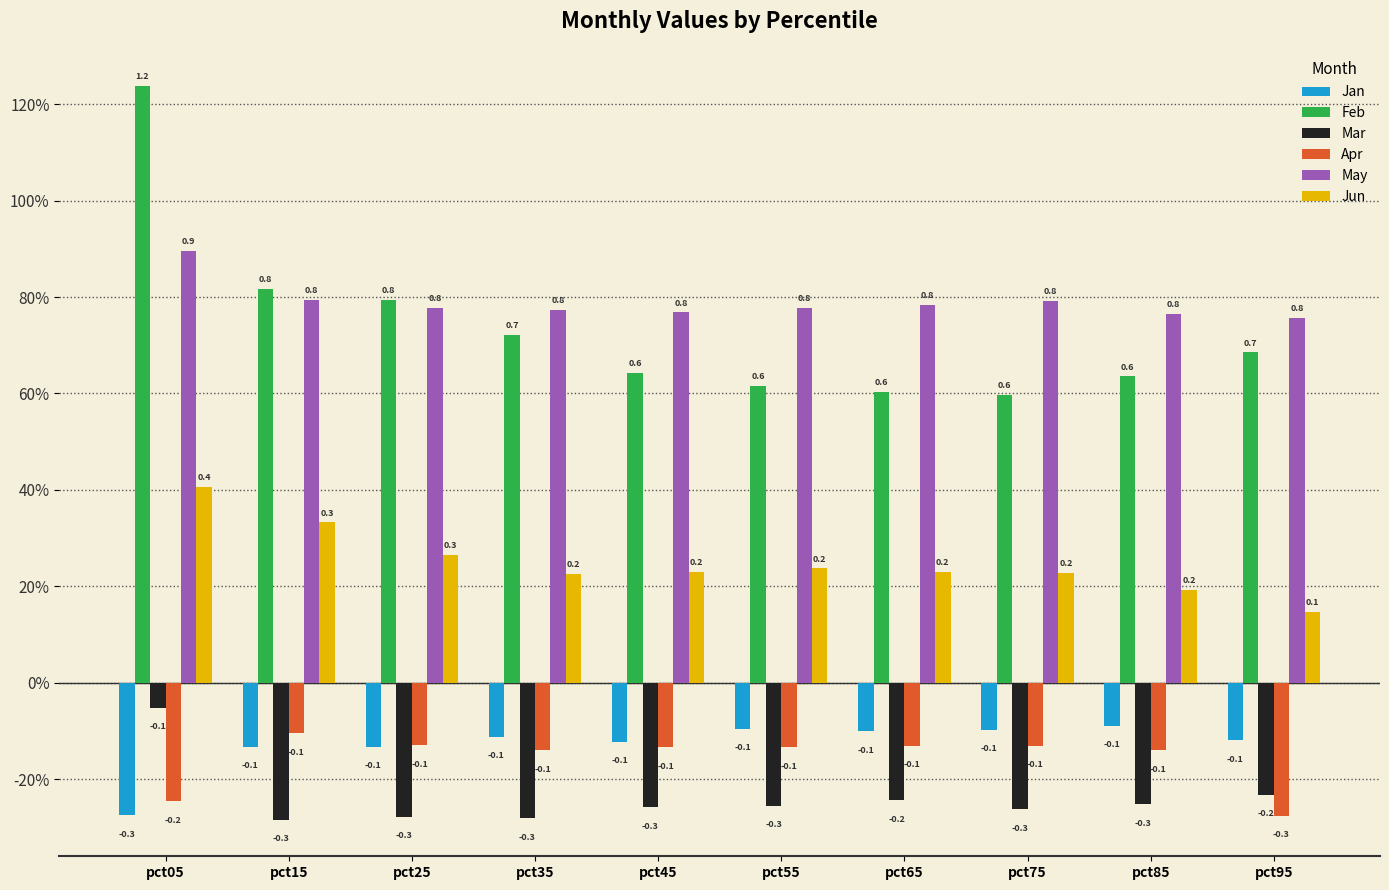

What are all the series names shown in the legend?

Jan, Feb, Mar, Apr, May, Jun